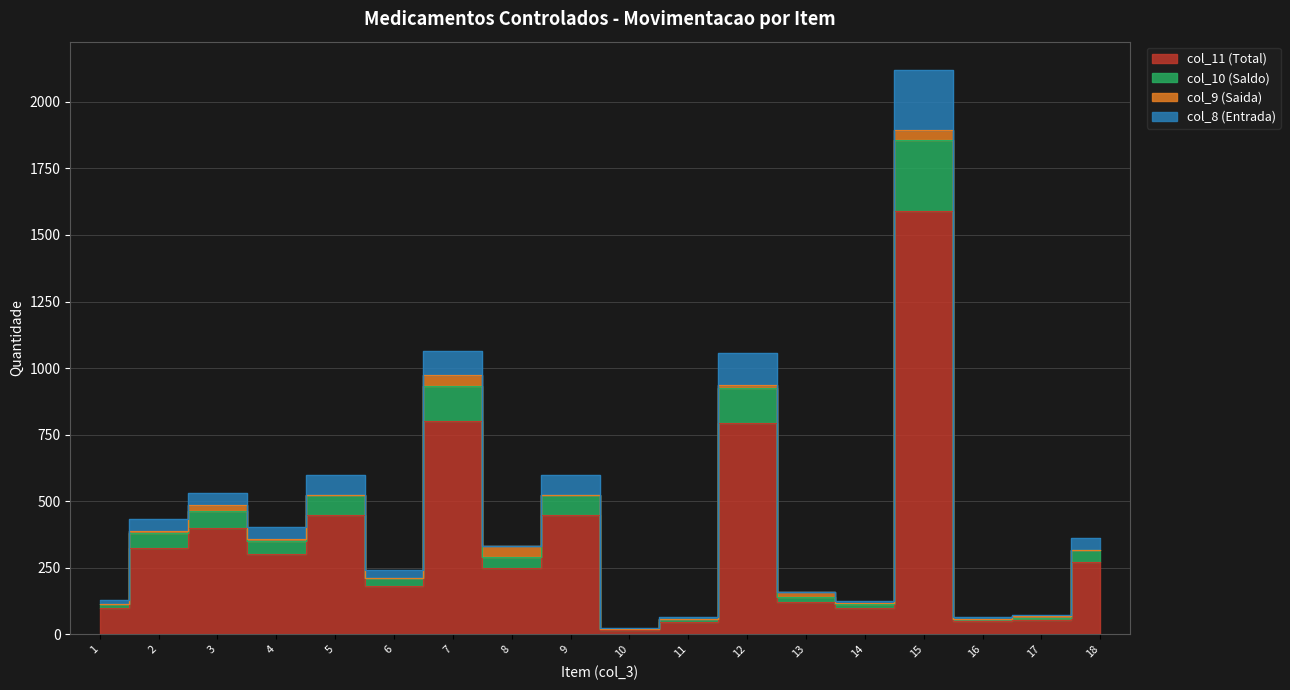

The value of col_11 (Total) at 3 is 123. True or false?

False